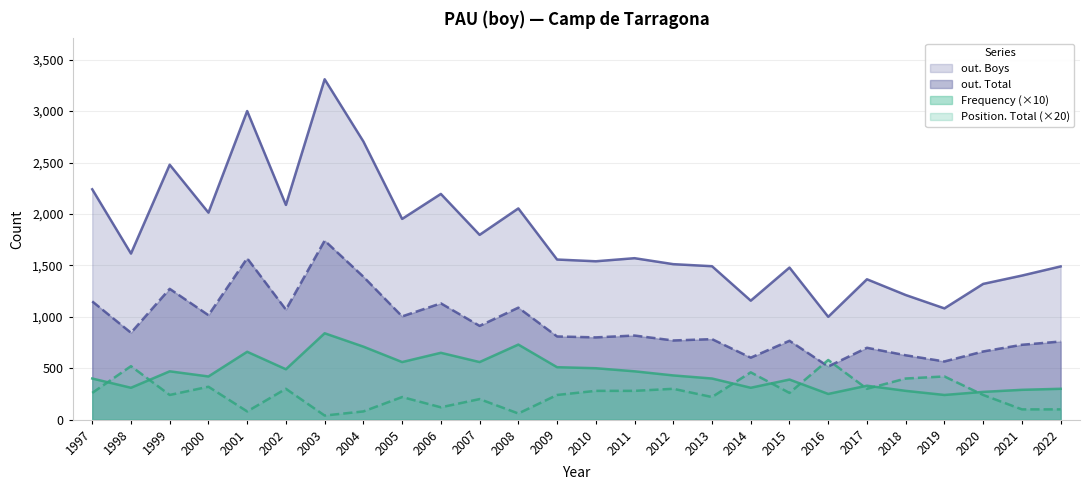

Which series ends up on top after the final intersection of Frequency and Position. Total?

Frequency